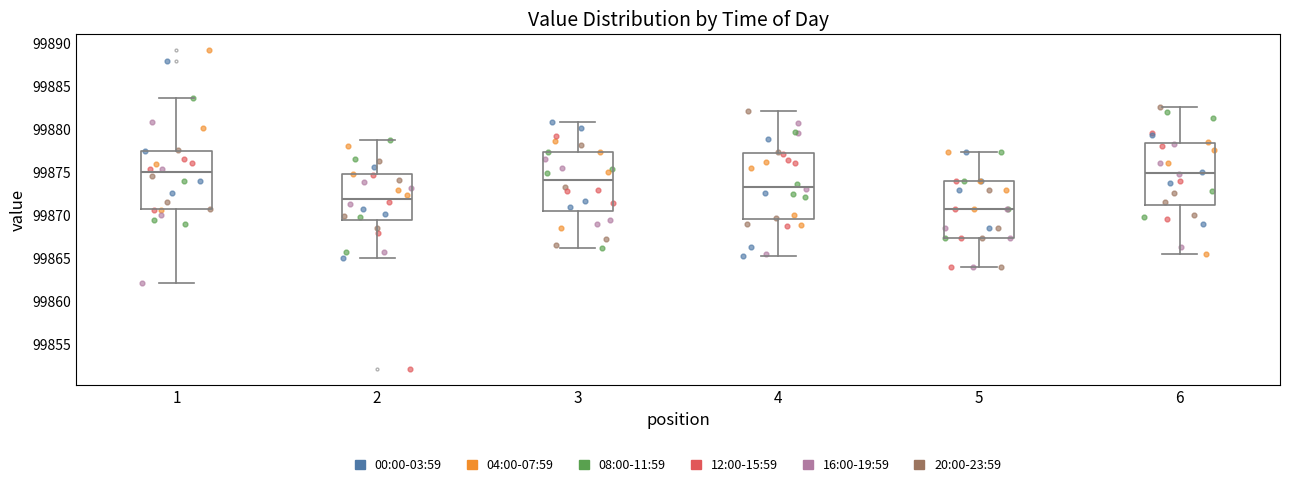

Which box has the lowest median line?

5